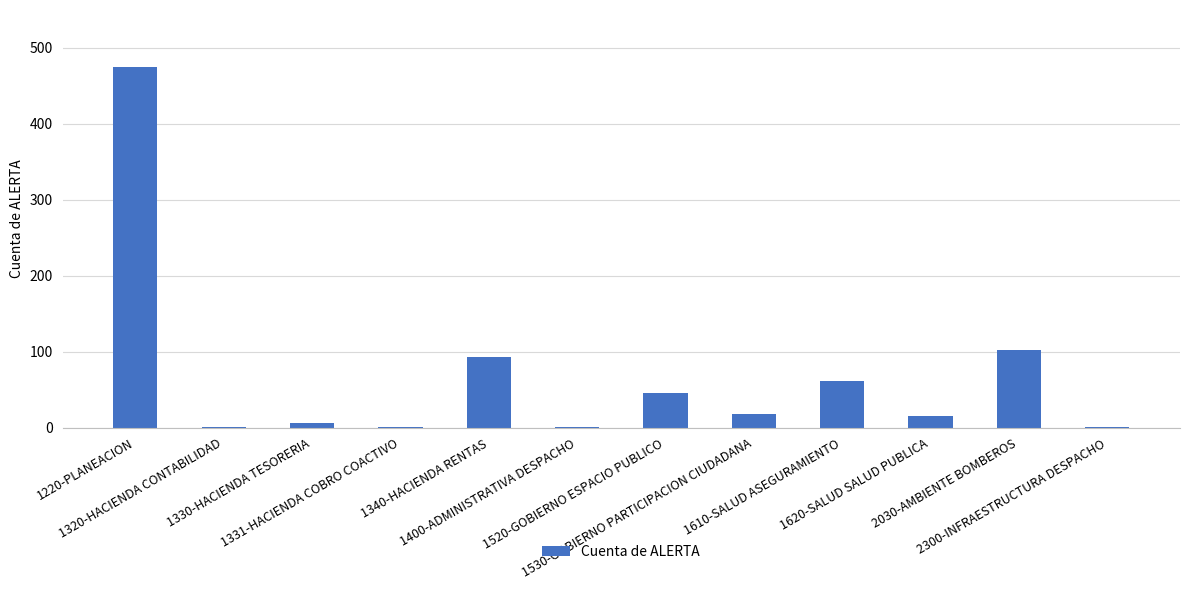

What is the maximum value shown in the chart?

475